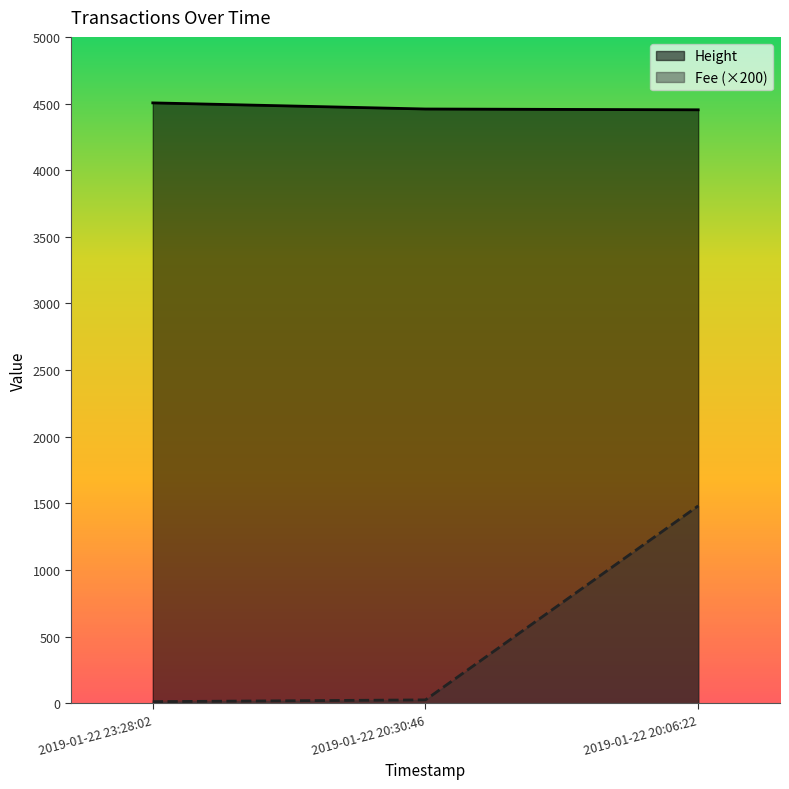

Does the chart display data point markers on the line(s)?

No